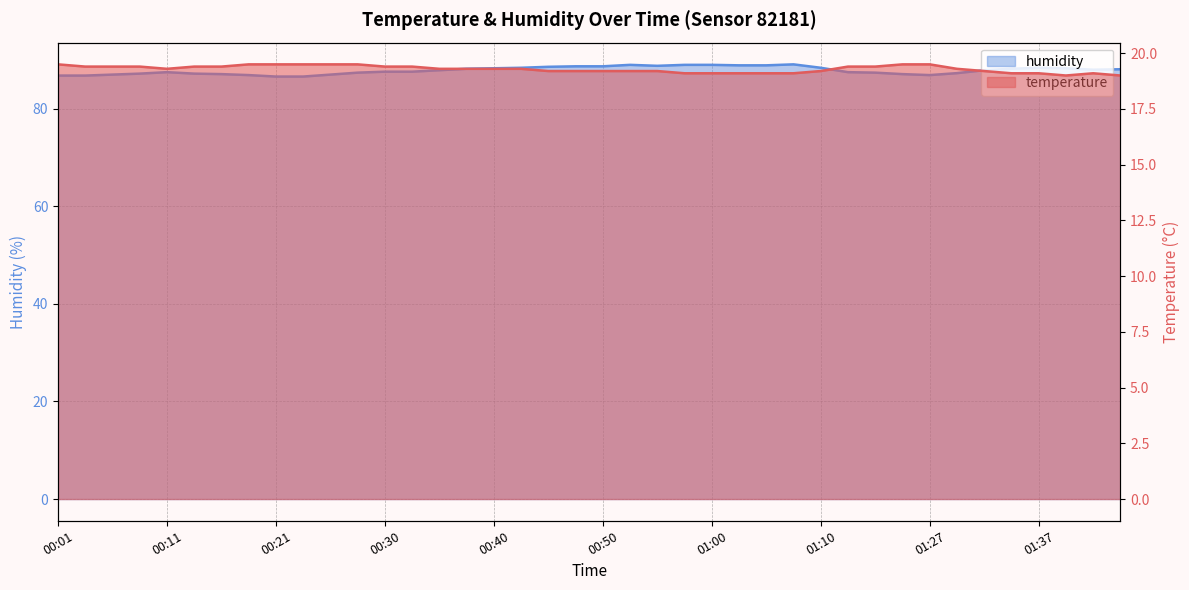

What is the sum of all temperature values?

771.6